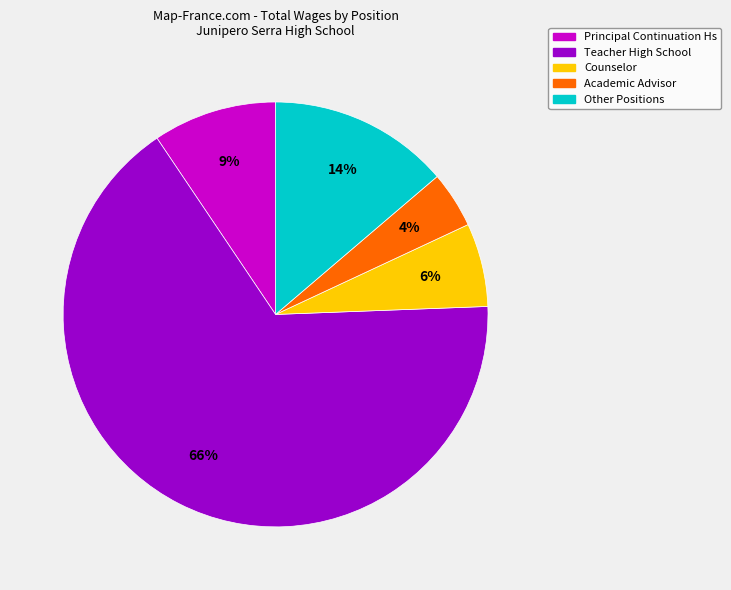

Is it true that Teacher High School is 59% of the pie?

False